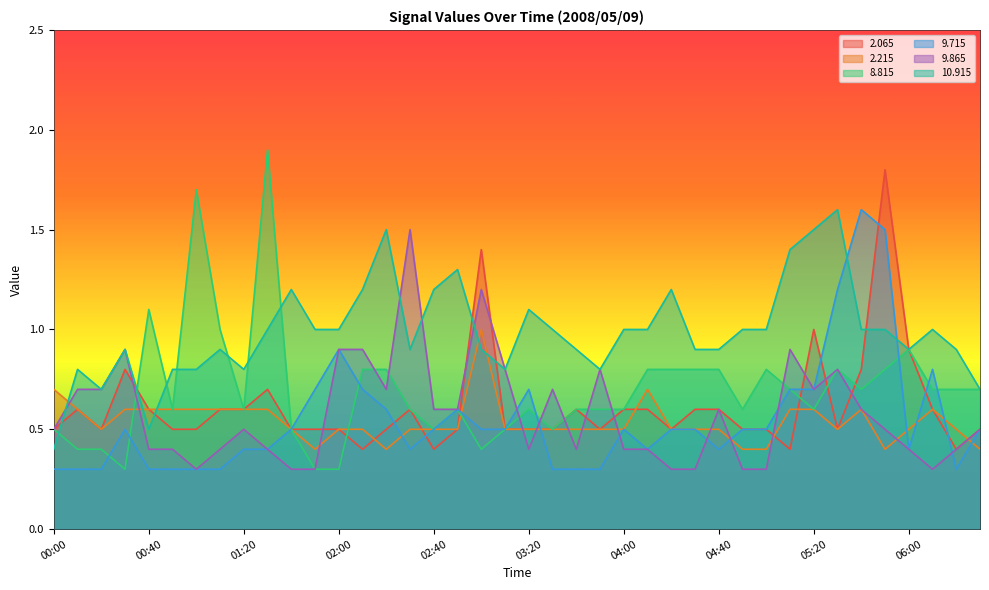

Is it true that   8.815 equals 1.0 at 04:50?

False